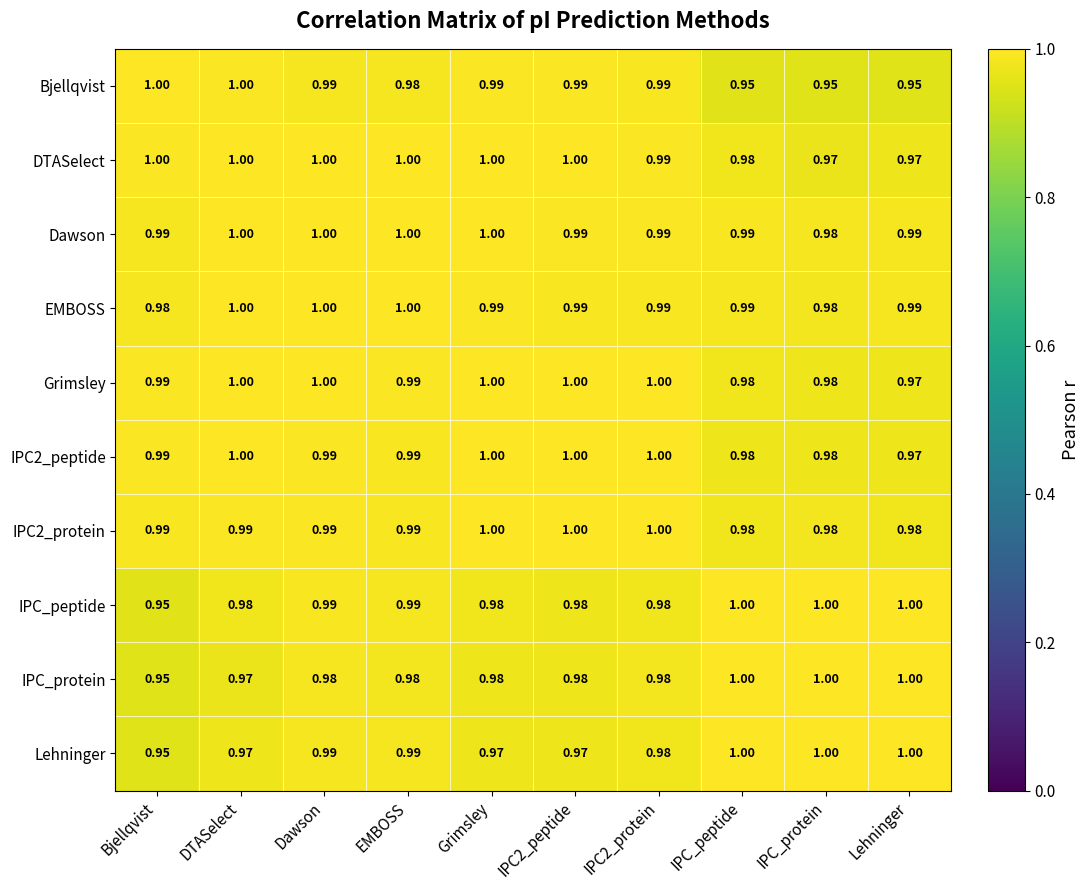

Which series changed the most between Grimsley and IPC_peptide?

Bjellqvist